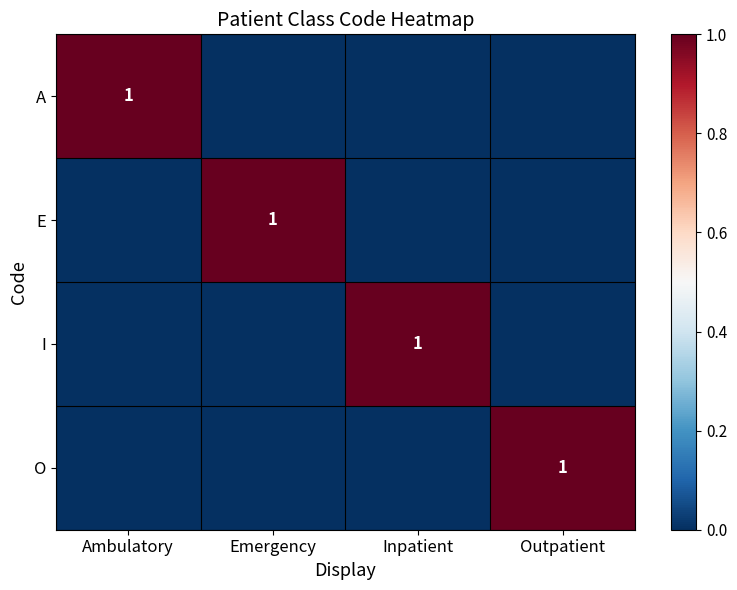

How many positive values does the I series have?

1